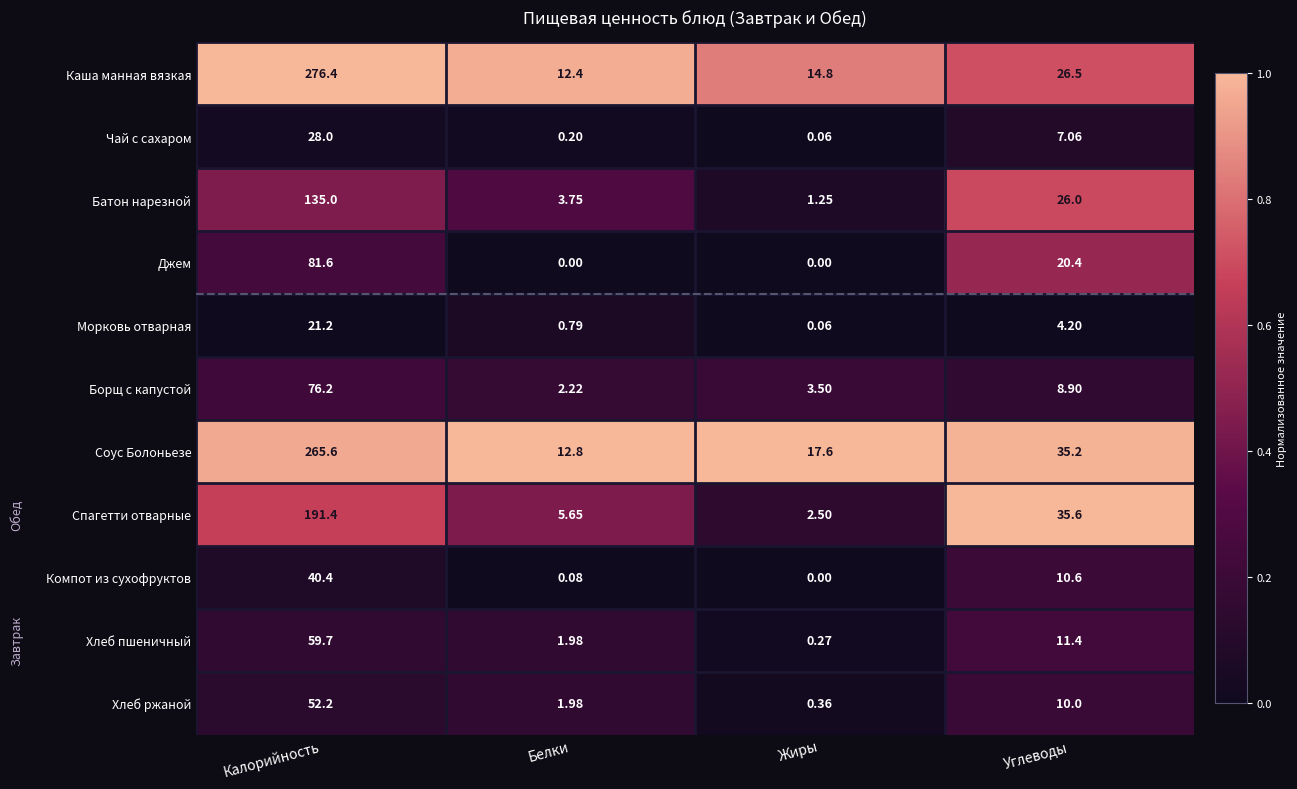

List the series in order of their peak value, lowest first.

Морковь отварная, Чай с сахаром, Компот из сухофруктов, Хлеб ржаной, Хлеб пшеничный, Борщ с капустой, Джем, Батон нарезной, Спагетти отварные, Соус Болоньезе, Каша манная вязкая